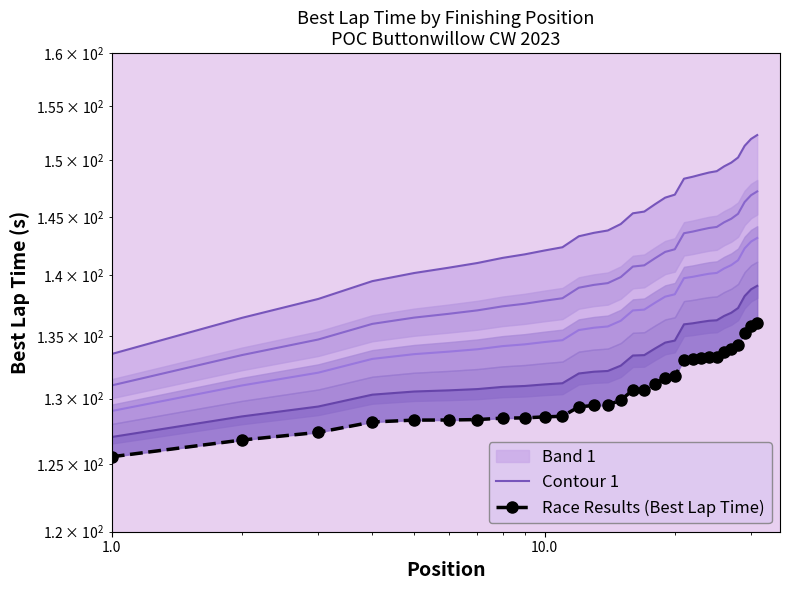

How many lines are shown in the chart?

2